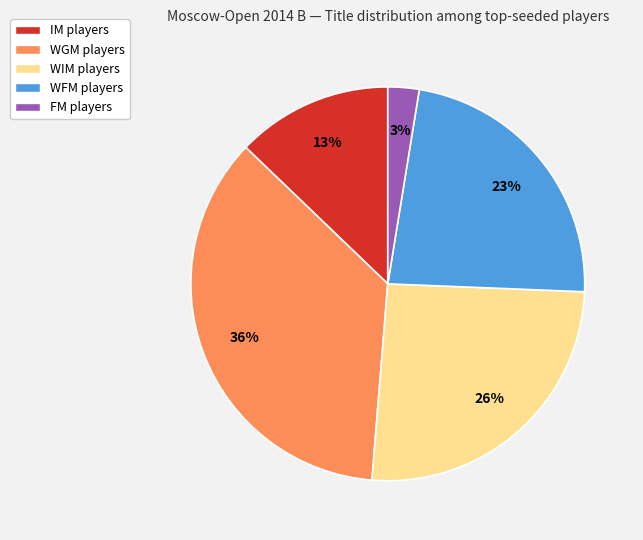

Rank the categories by value from lowest to highest.

FM, IM, WFM, WIM, WGM